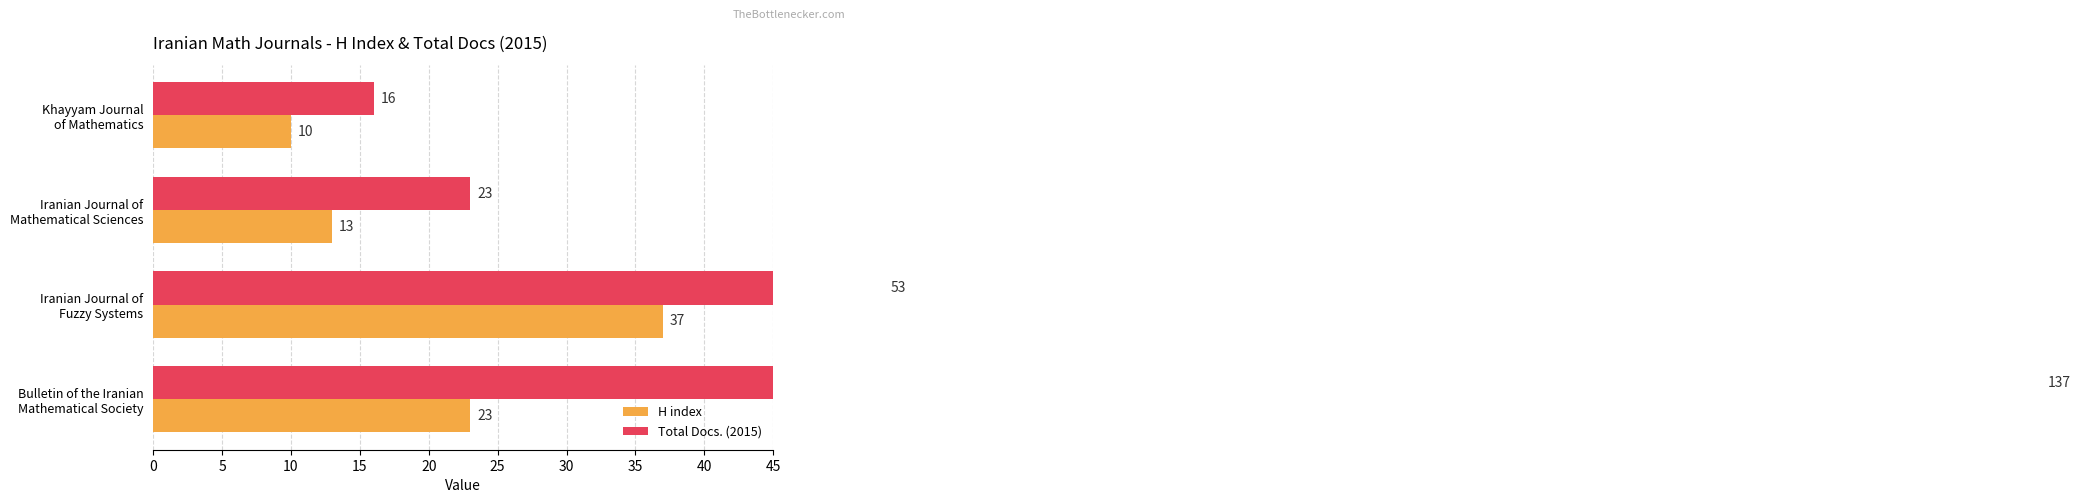

How many H index values are between 13 and 37?

3